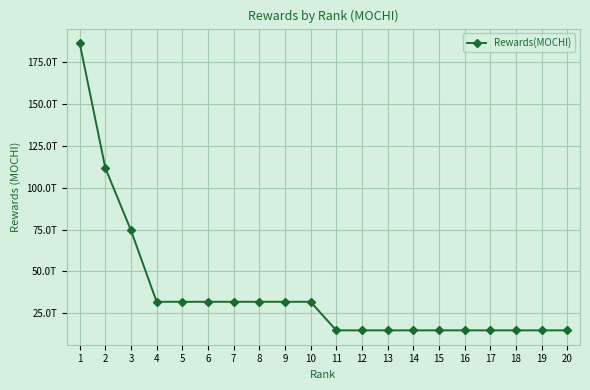

Rank the categories by value from lowest to highest.

11, 12, 13, 14, 15, 16, 17, 18, 19, 20, 4, 5, 6, 7, 8, 9, 10, 3, 2, 1